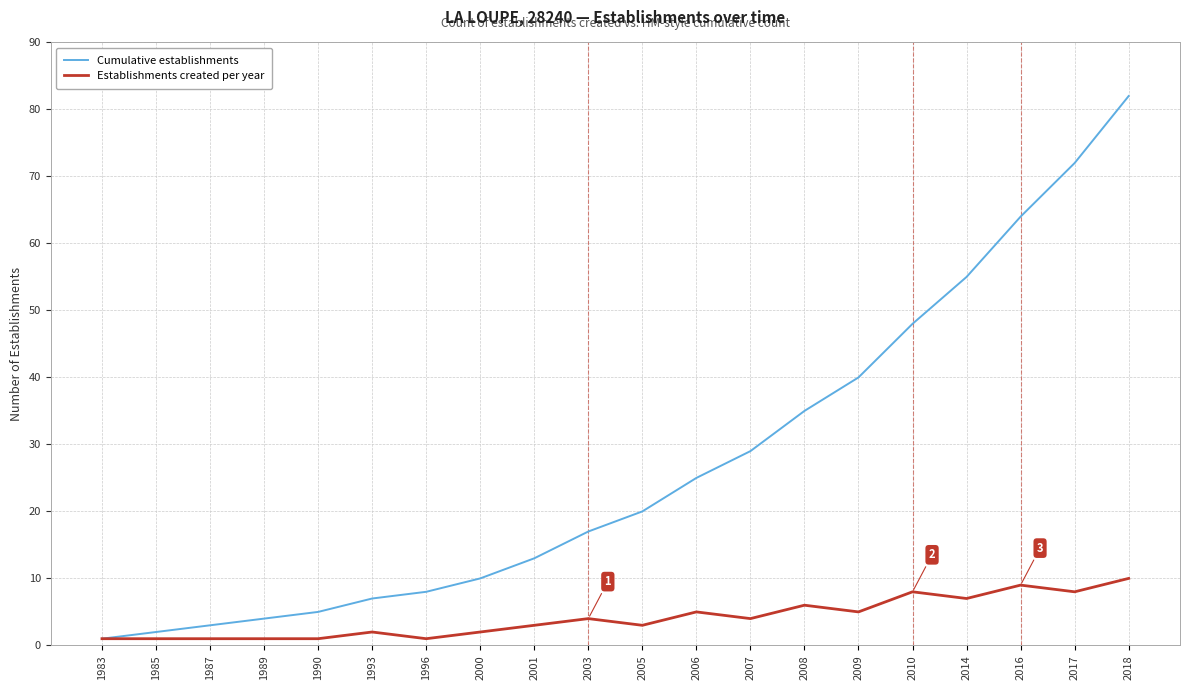

How many values in the Cumulative establishments series are below 20?

10